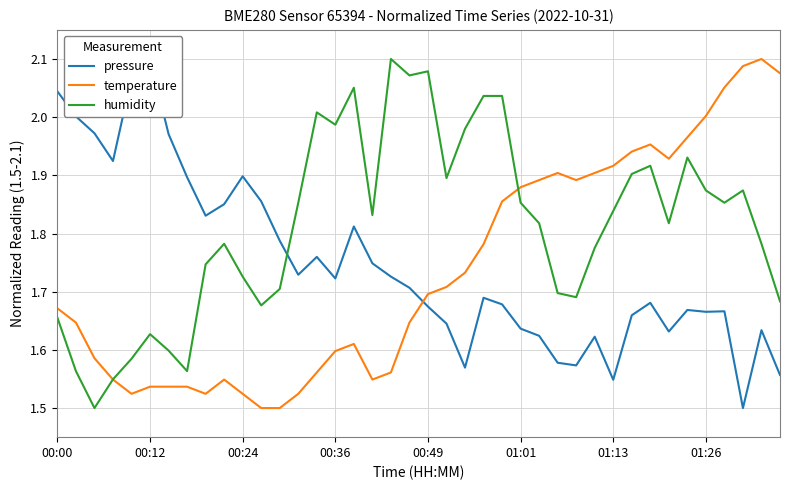

Which series has the largest range (max minus min)?

pressure